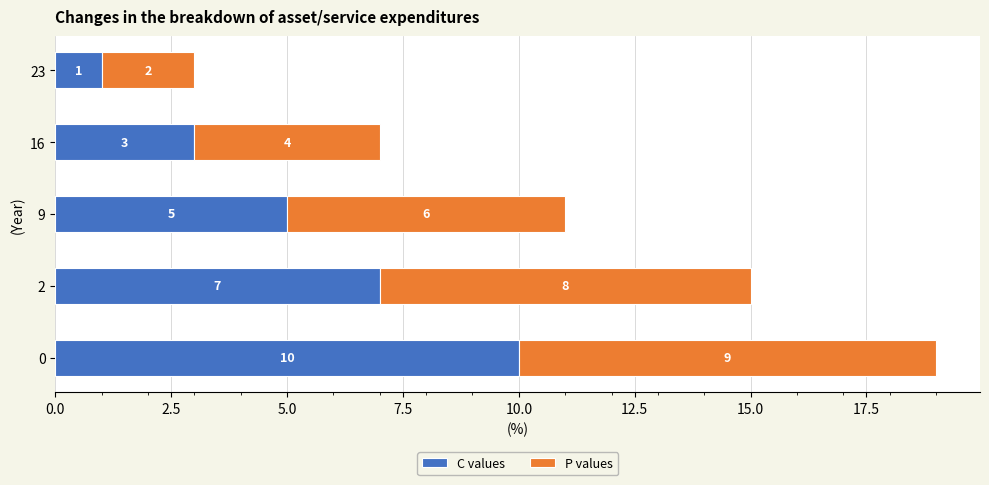

The value of C values at 2 is 7. True or false?

True